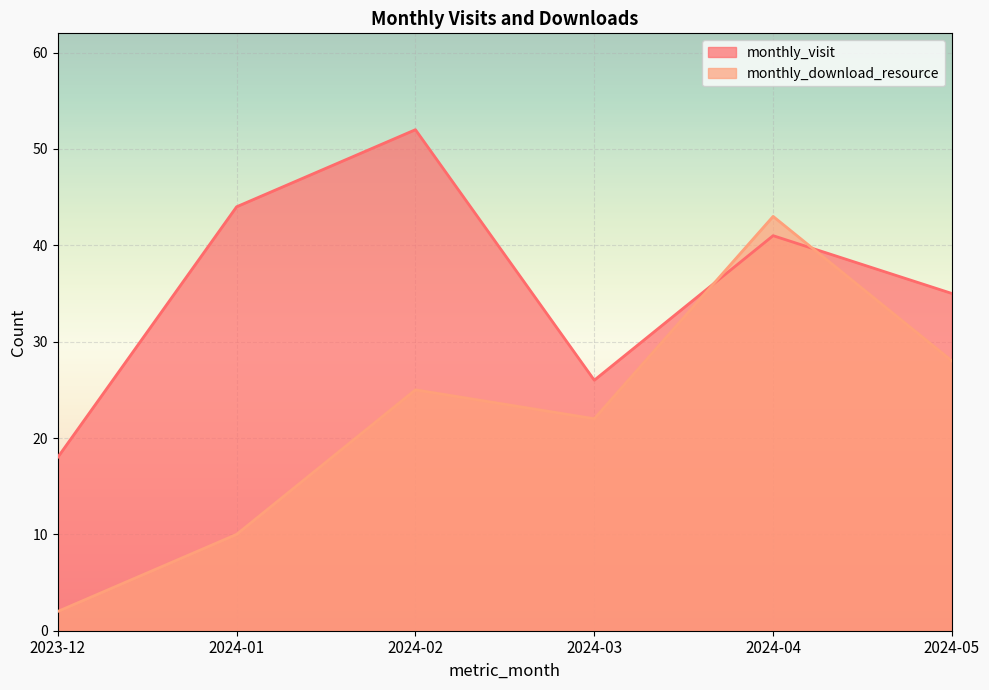

What is the difference between the maximum and minimum values in the monthly_download_resource series?

41